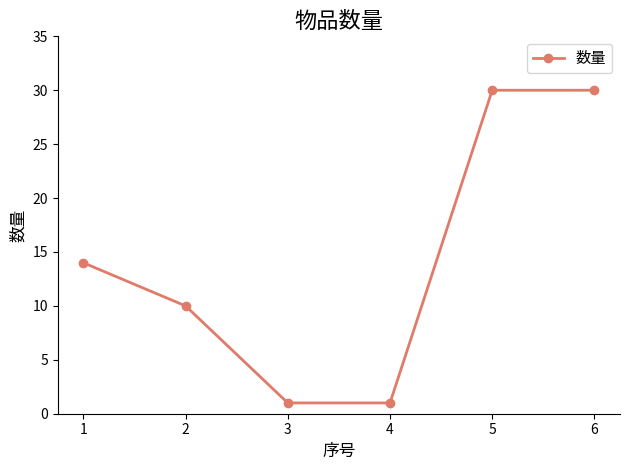

Reading right to left, list all the values displayed in this chart.

6=30	5=30	4=1	3=1	2=10	1=14